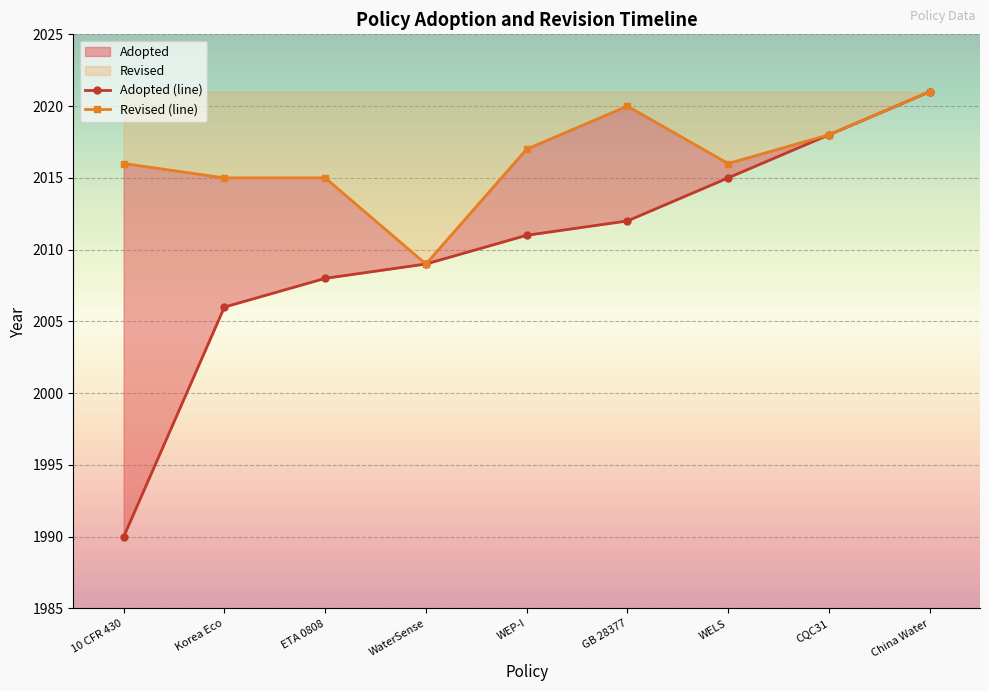

What is the difference between the Adopted (line) values at WEP-I and GB 28377?

1